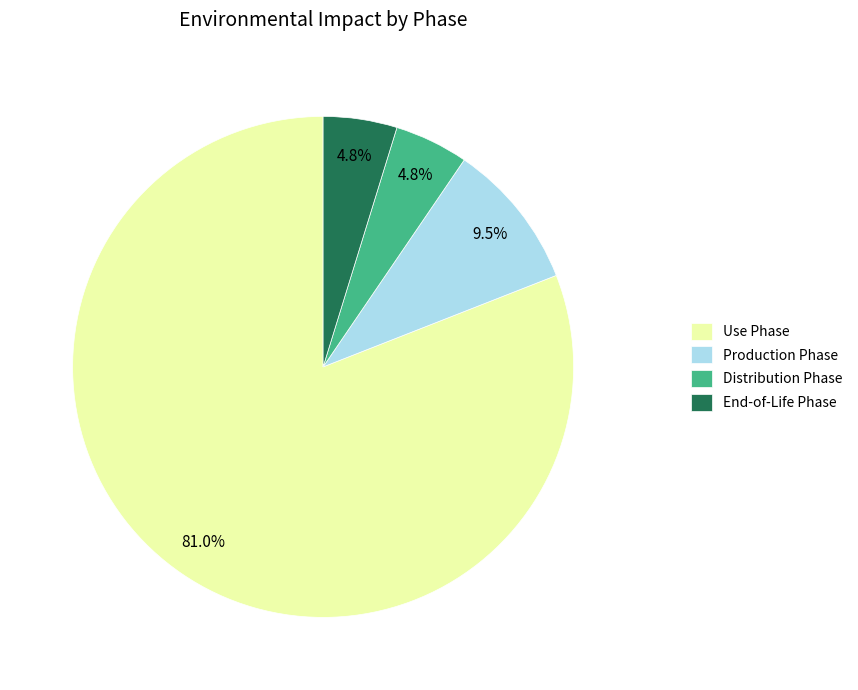

How much of the chart is everything except Production Phase?

90.5%